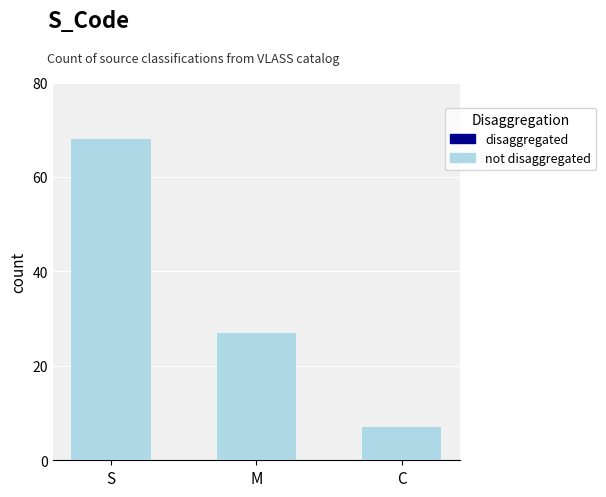

What is the difference between the maximum and second lowest values?

41